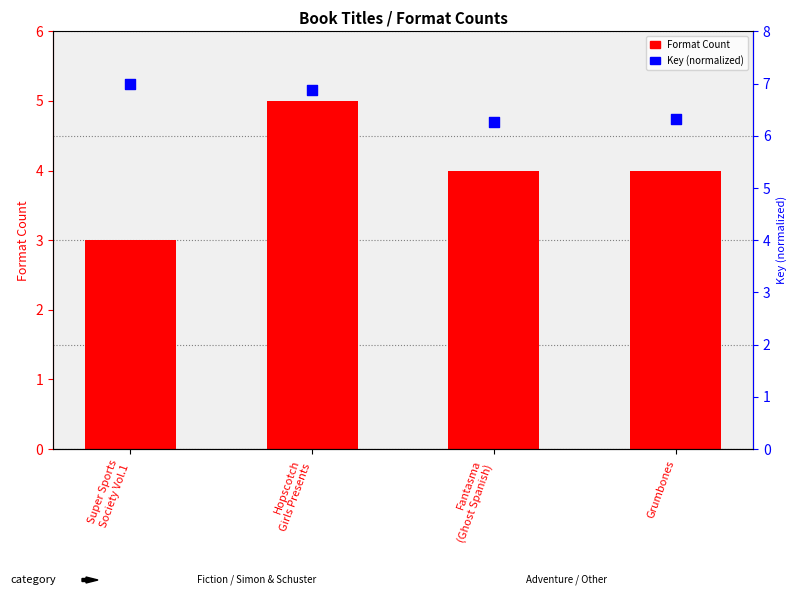

What are all the series names shown in the legend?

Format Count, Key (normalized)